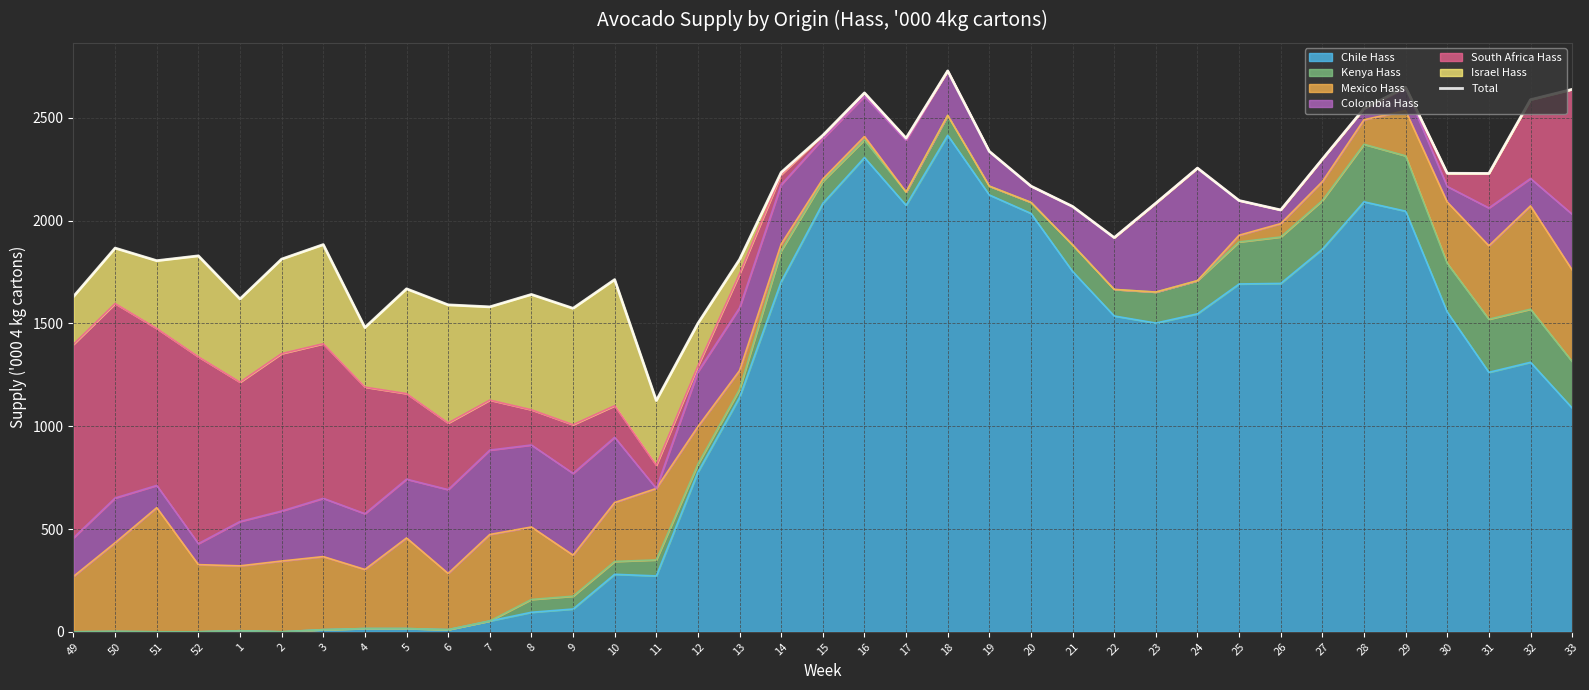

What is the difference between the maximum and minimum values?

1604.0